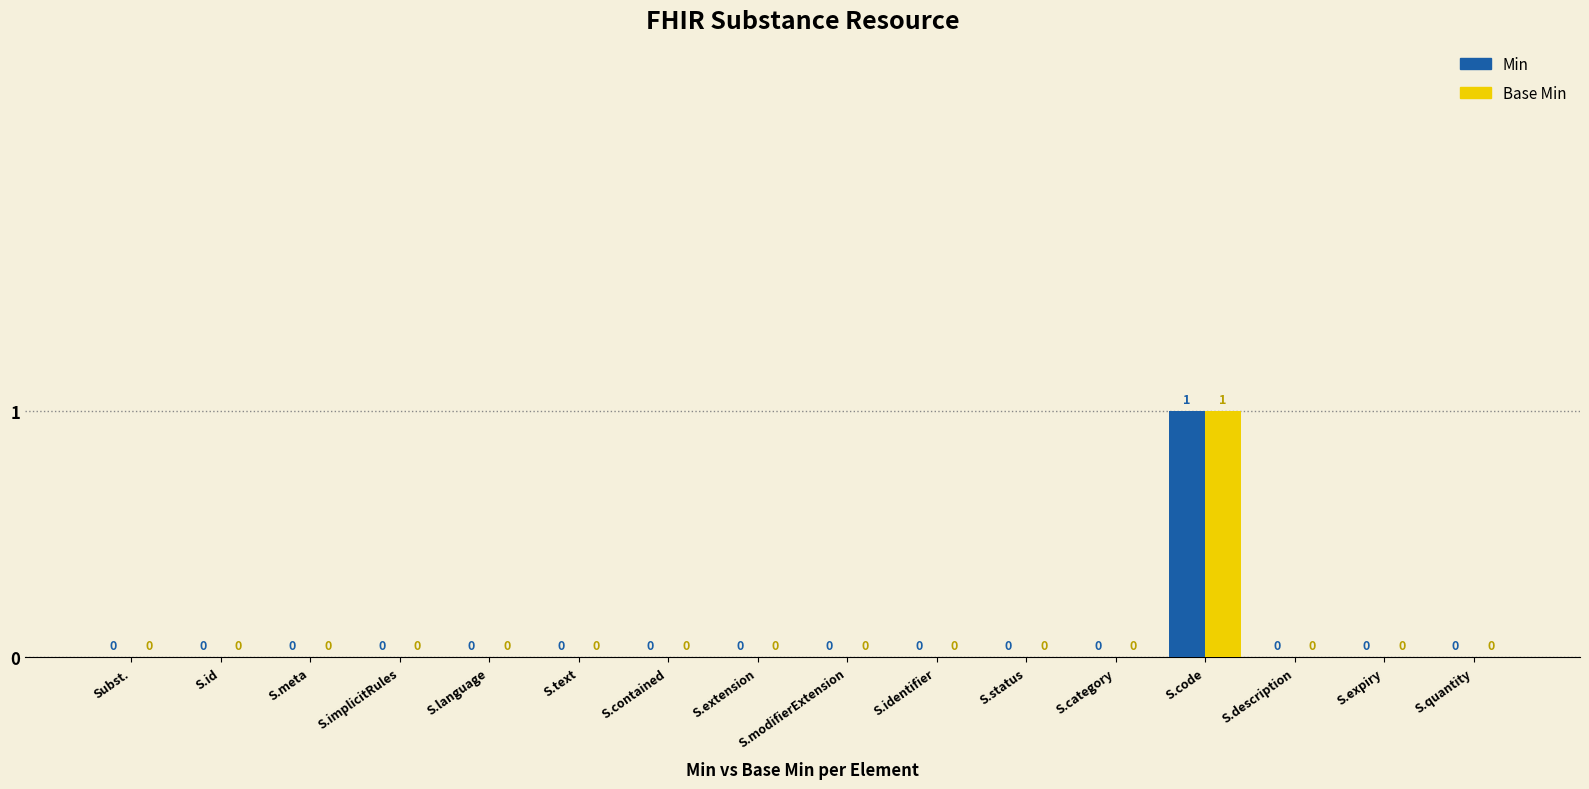

At which category is the sum across all series the highest?

S.code